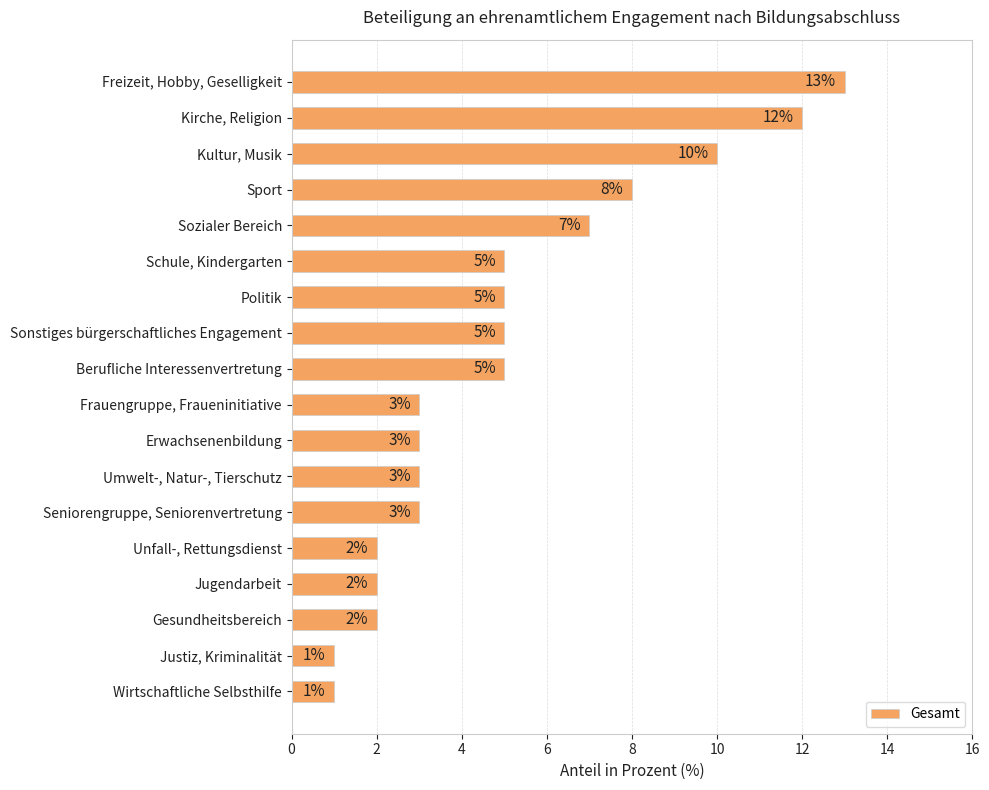

What is the sum of all values?

90